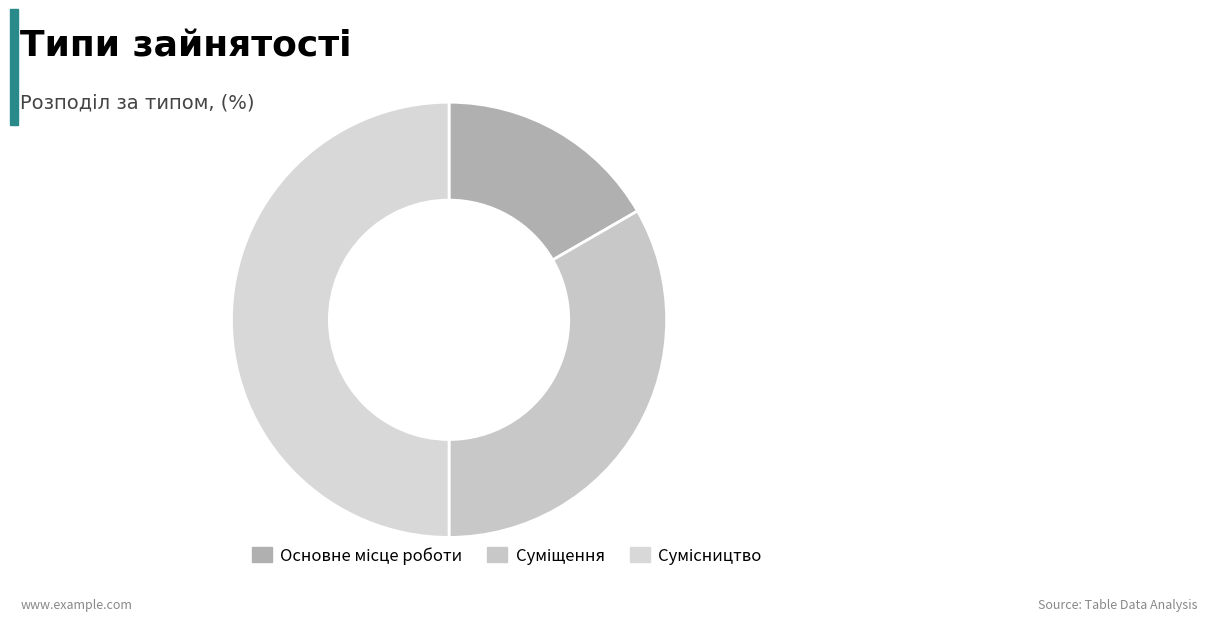

Count the number of slices in the pie.

3